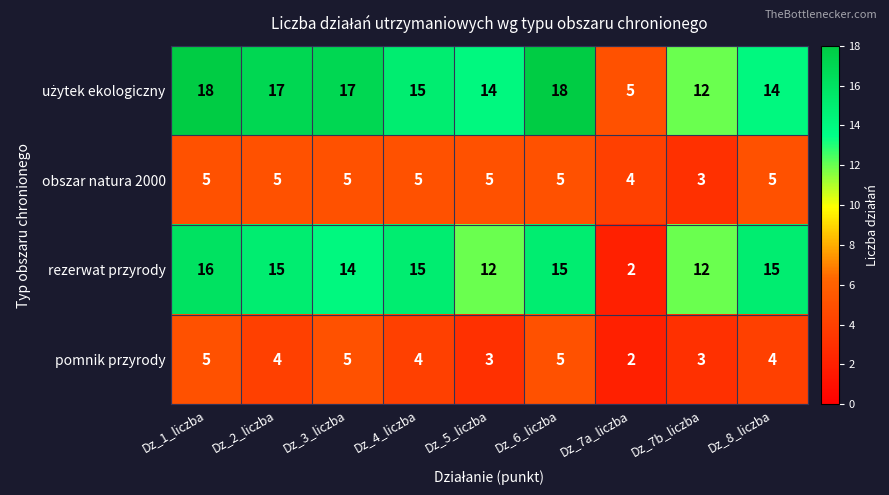

What is the sum of all pomnik przyrody values?

35